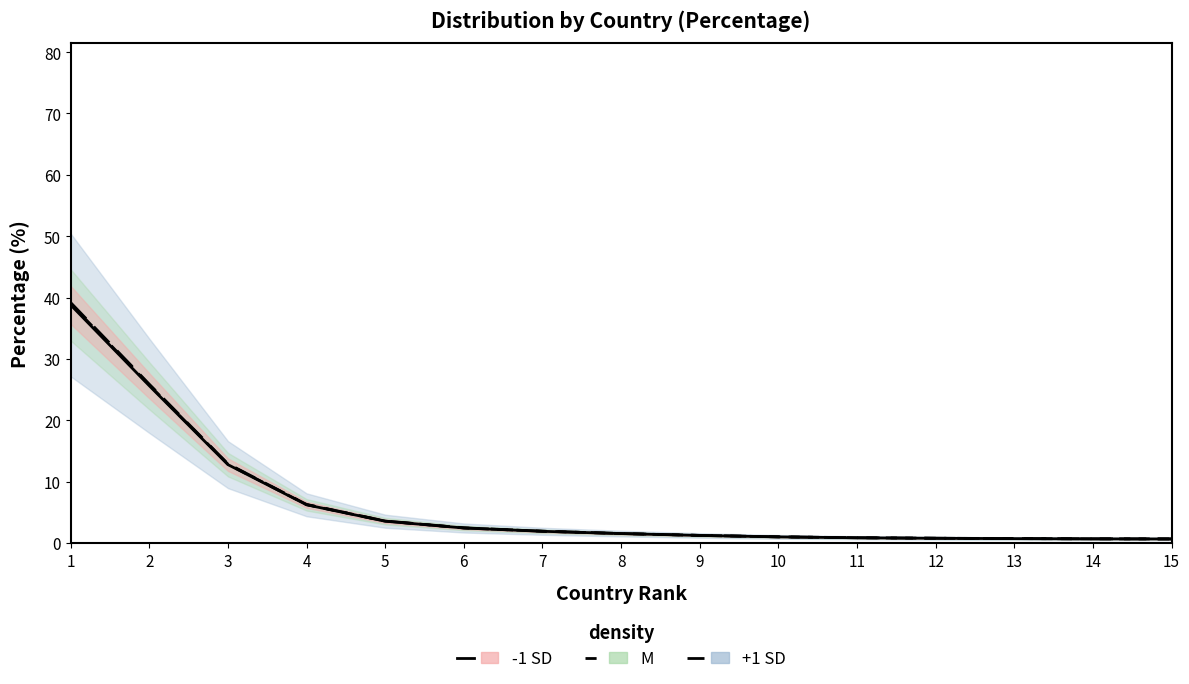

True or false: -1 SD line has more than 1 interior local peaks.

False